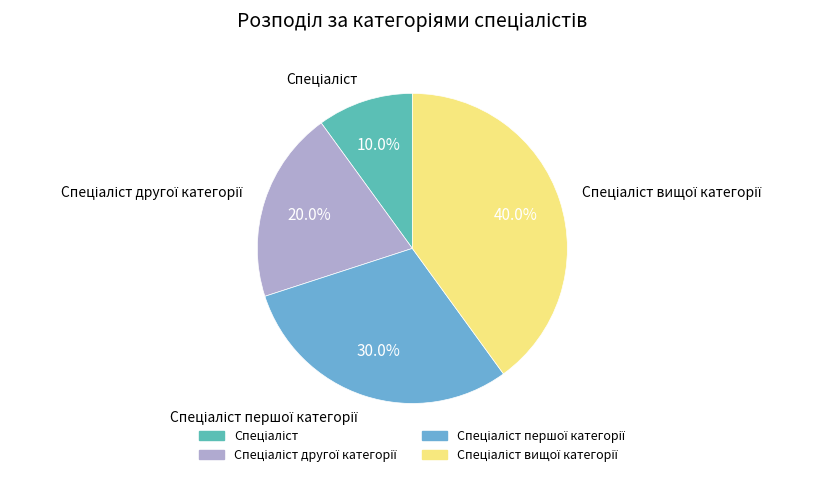

Is there a majority slice in this chart?

No